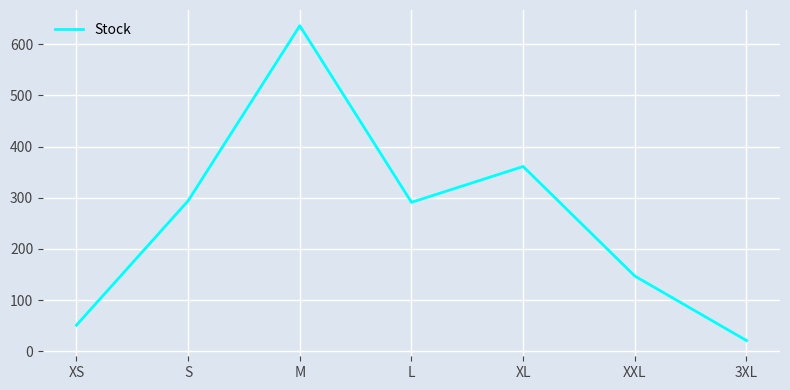

Approximately how many times larger is the value at L compared to M?

0.5